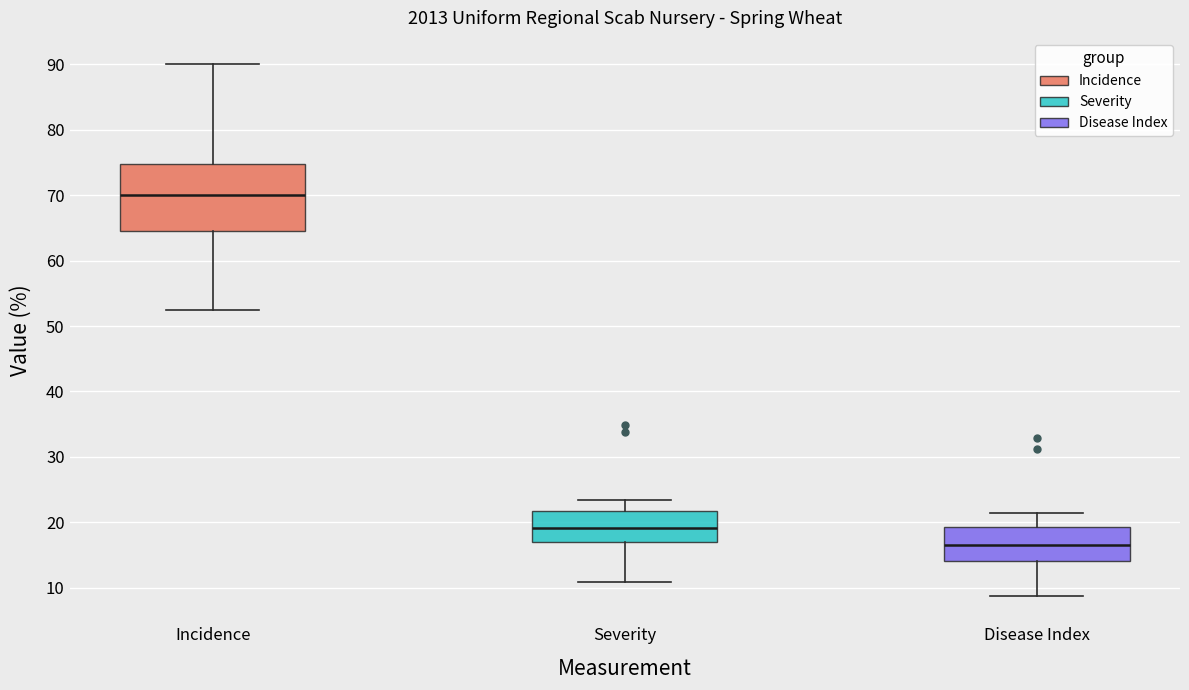

Reading left to right, transcribe this box plot: for each box, give where its median line is, the range the box spans, and where its two whiskers end, as read against the y-axis. The values are not printed on the chart, so give them approximately, as read against the axis.

Incidence: median 70, box 65 to 75, whiskers 53 to 90
Severity: median 19, box 17 to 22, whiskers 11 to 23
Disease Index: median 17, box 14 to 19, whiskers 9 to 21